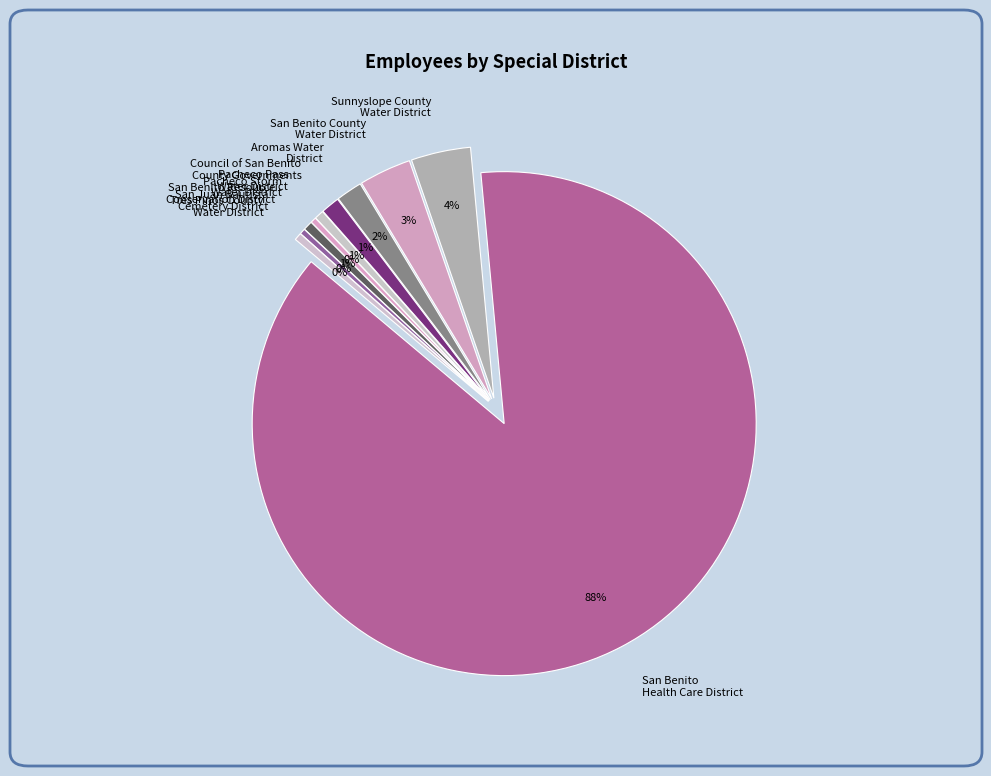

Between San Benito Resource Conservation District and San Benito Health Care District, which is larger?

San Benito Health Care District